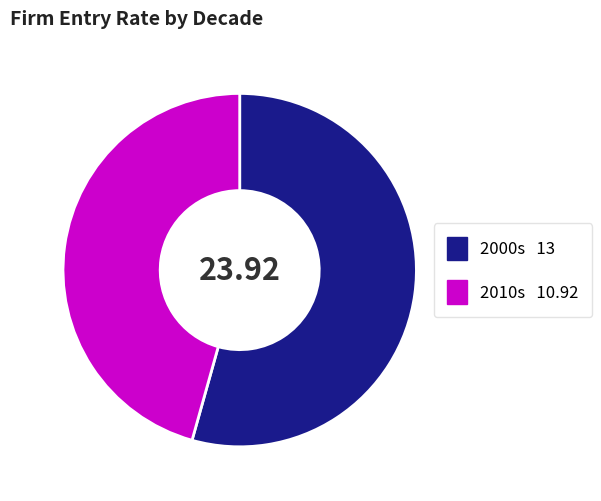

Rank the categories by value from highest to lowest.

2000s, 2010s